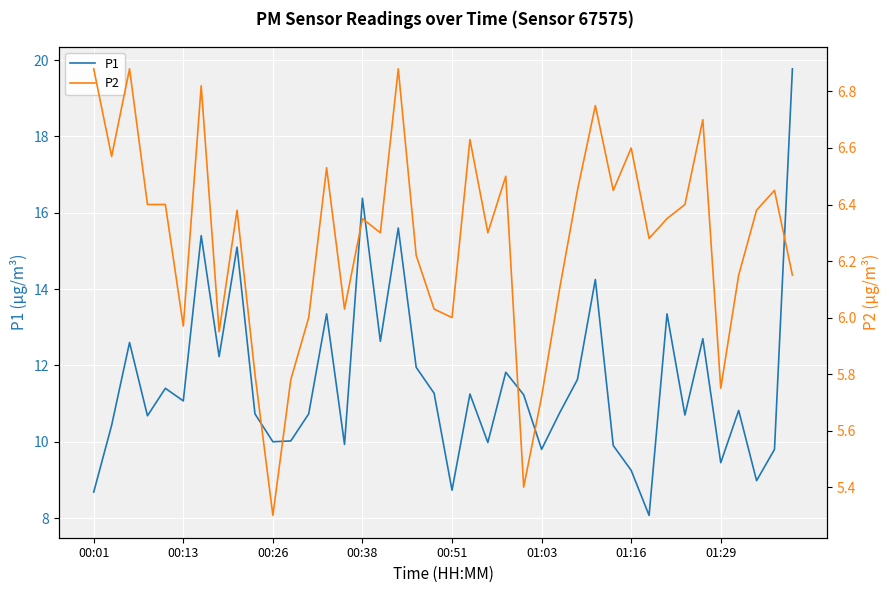

What is the difference between the highest and lowest values at 24?

5.8